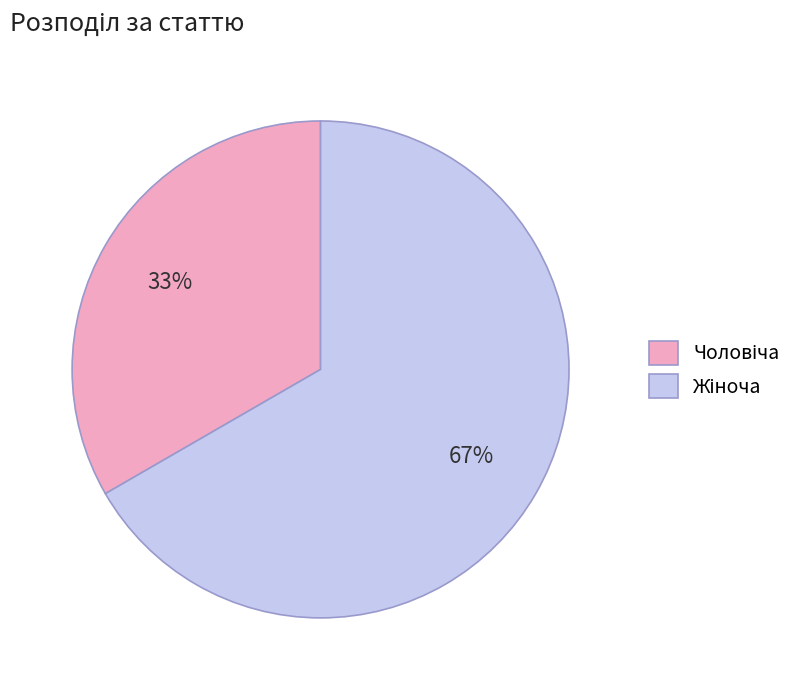

How many slices are in this pie chart?

2